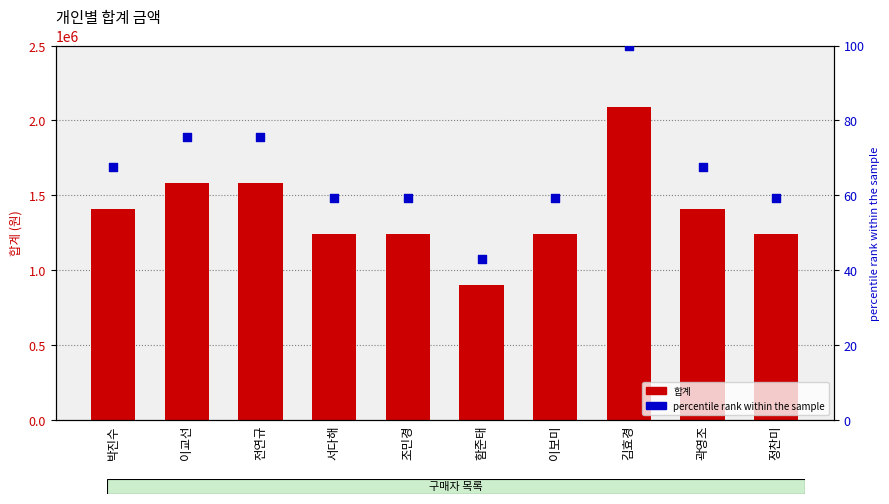

Which series has the largest total across all categories?

합계